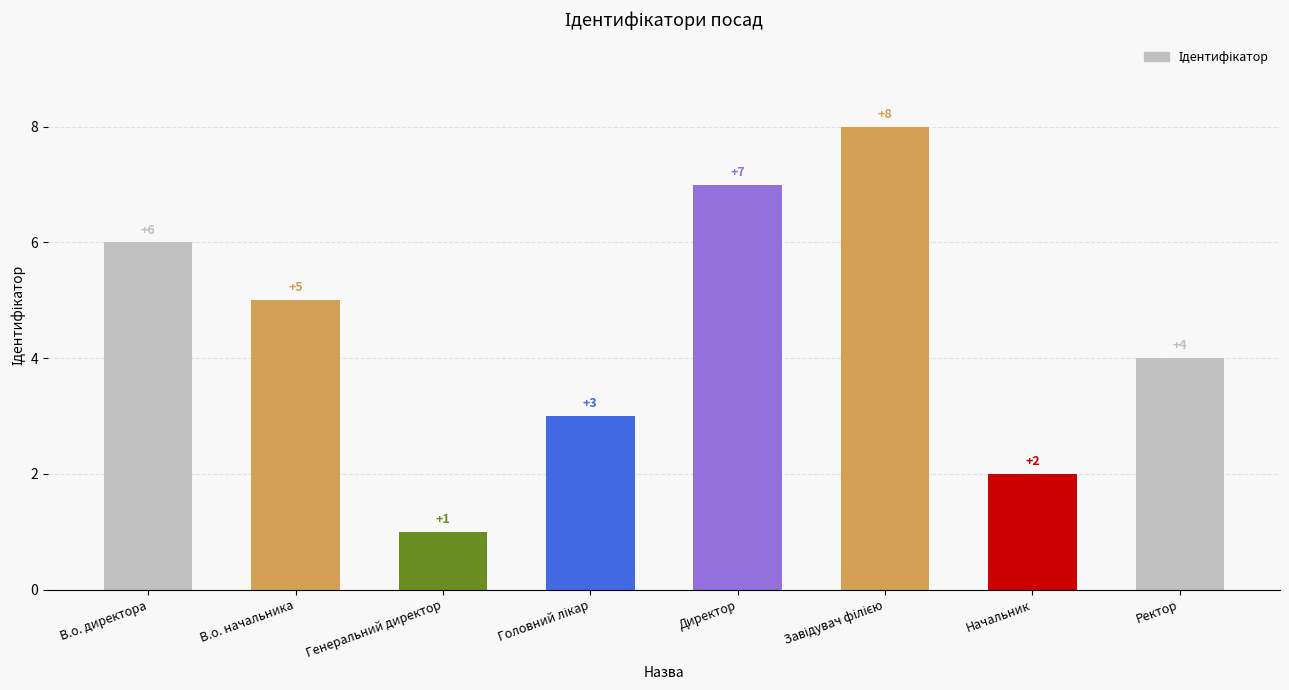

What is the greatest value displayed?

8